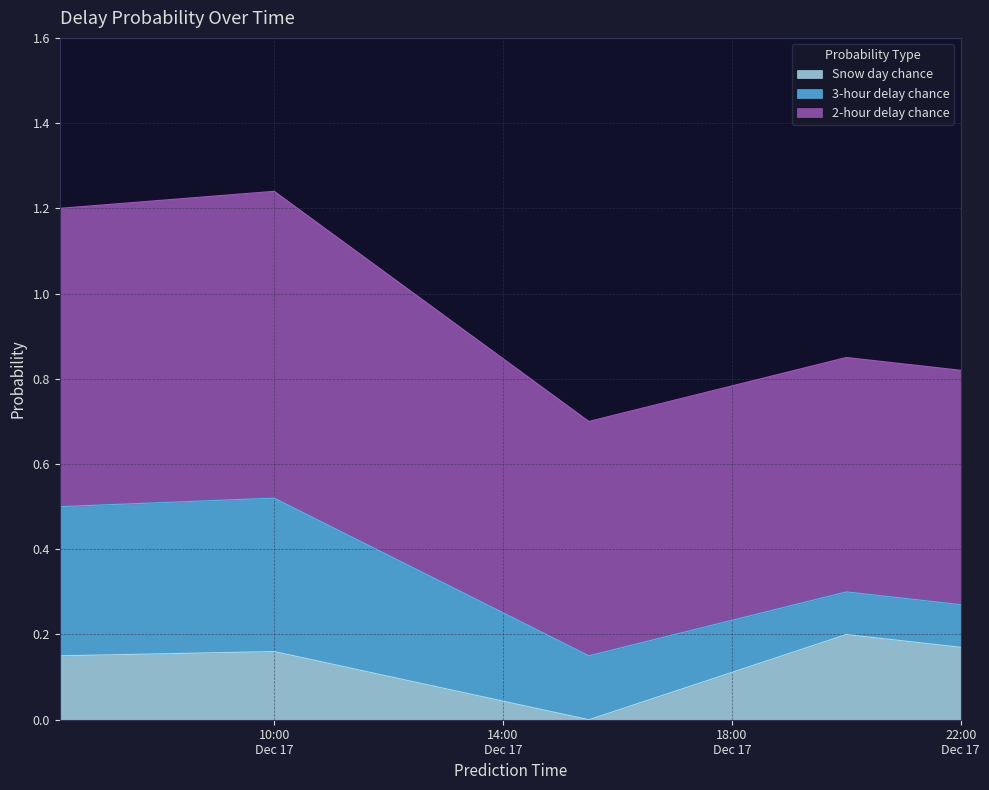

Reading right to left, extract all data points from this chart.

Snow day chance: 2019-12-17 22:00:00=0.2	2019-12-17 20:00:00=0.2	2019-12-17 15:30:00=0.0	2019-12-17 10:00:00=0.2	2019-12-17 06:15:00=0.1
3-hour delay chance: 2019-12-17 22:00:00=0.1	2019-12-17 20:00:00=0.1	2019-12-17 15:30:00=0.1	2019-12-17 10:00:00=0.4	2019-12-17 06:15:00=0.3
2-hour delay chance: 2019-12-17 22:00:00=0.6	2019-12-17 20:00:00=0.6	2019-12-17 15:30:00=0.6	2019-12-17 10:00:00=0.7	2019-12-17 06:15:00=0.7